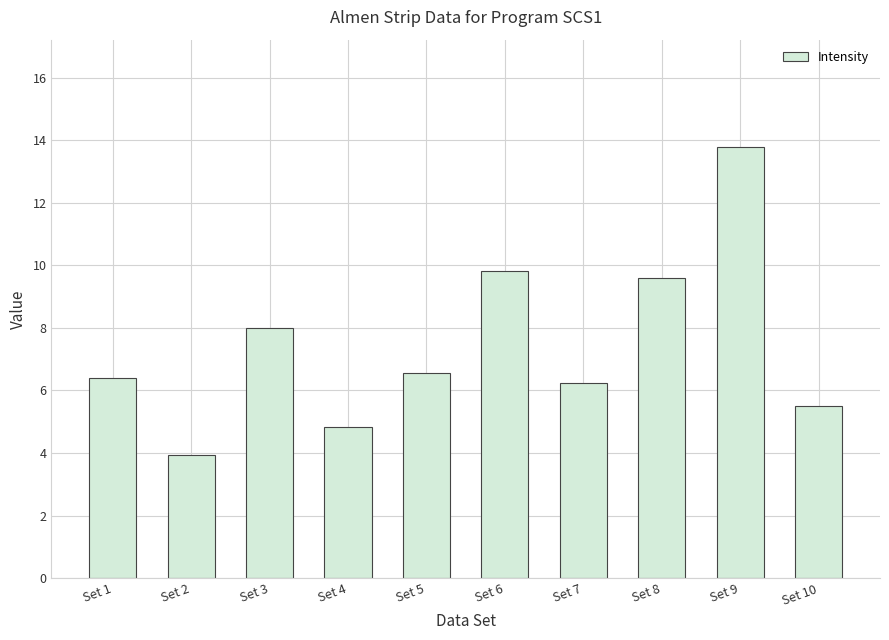

The chart shows a value of 6.4 at Set 1. True or false?

True